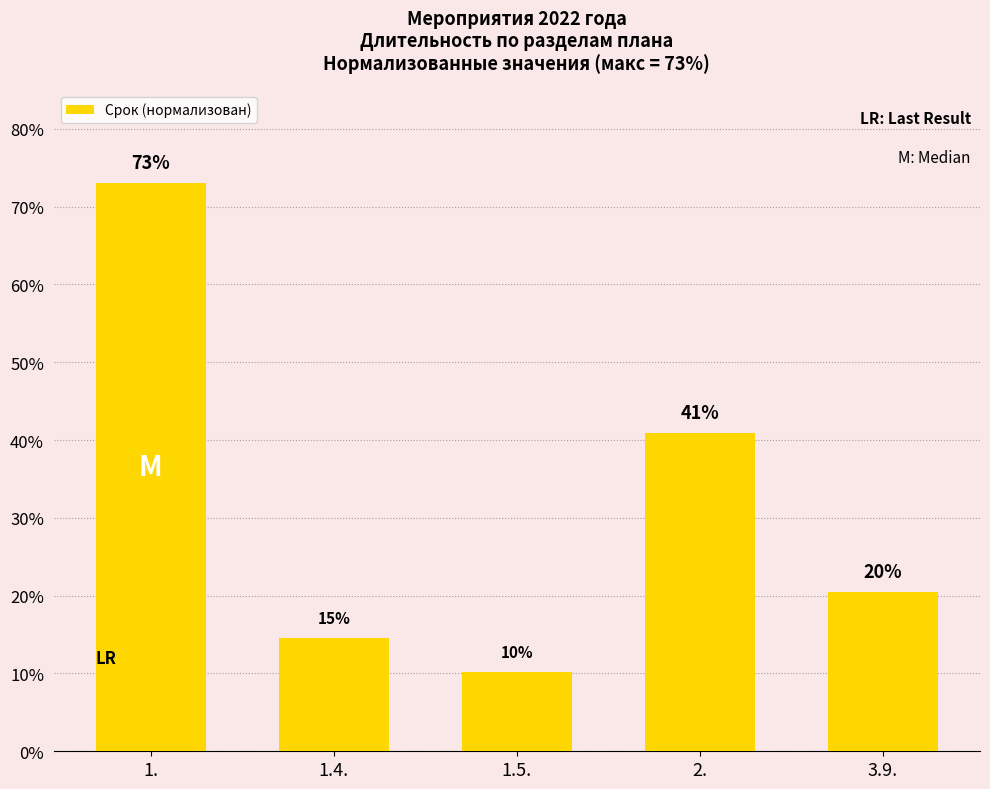

Are the bars horizontal?

No